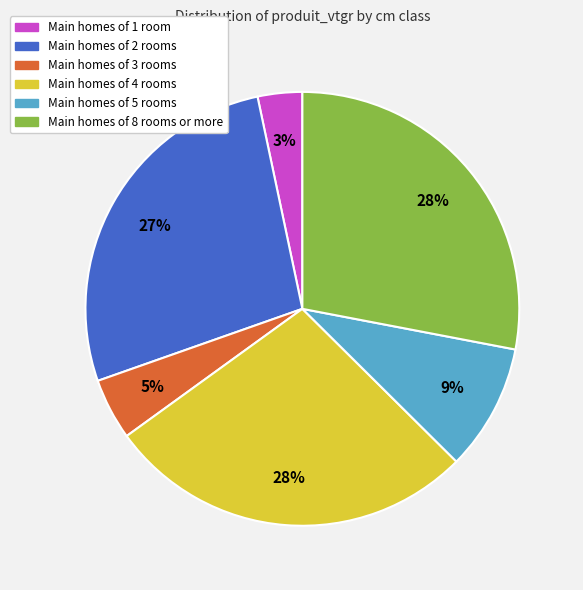

Does any single category account for the majority?

No